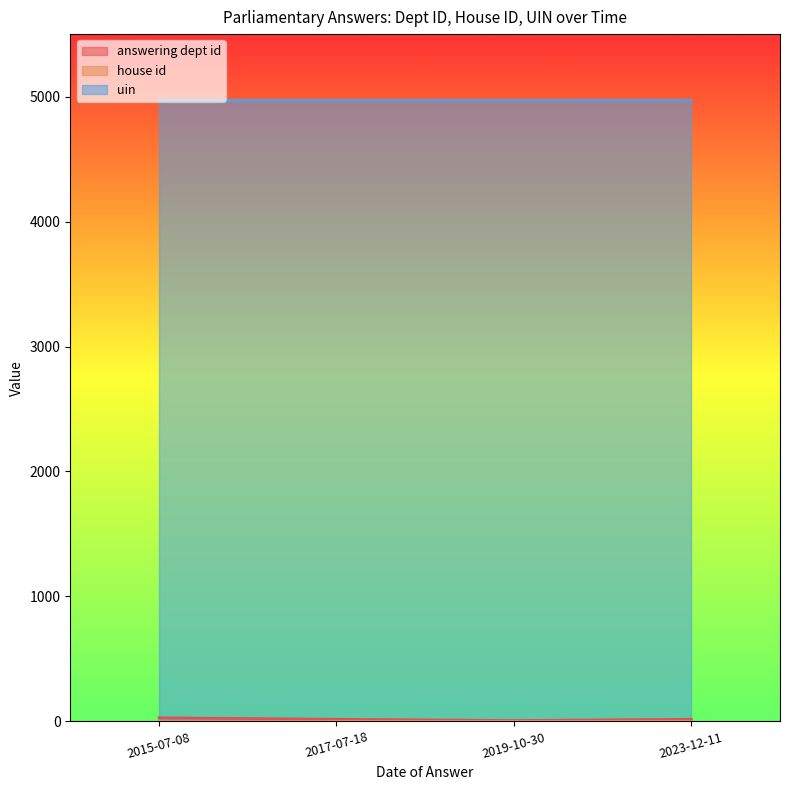

True or false: uin has a value of 8673 at 2023-12-11.

False